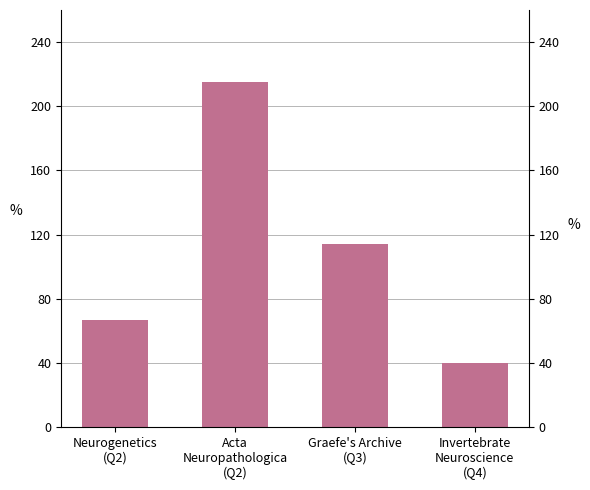

At which label does the data first exceed 114?

Acta
Neuropathologica
(Q2)